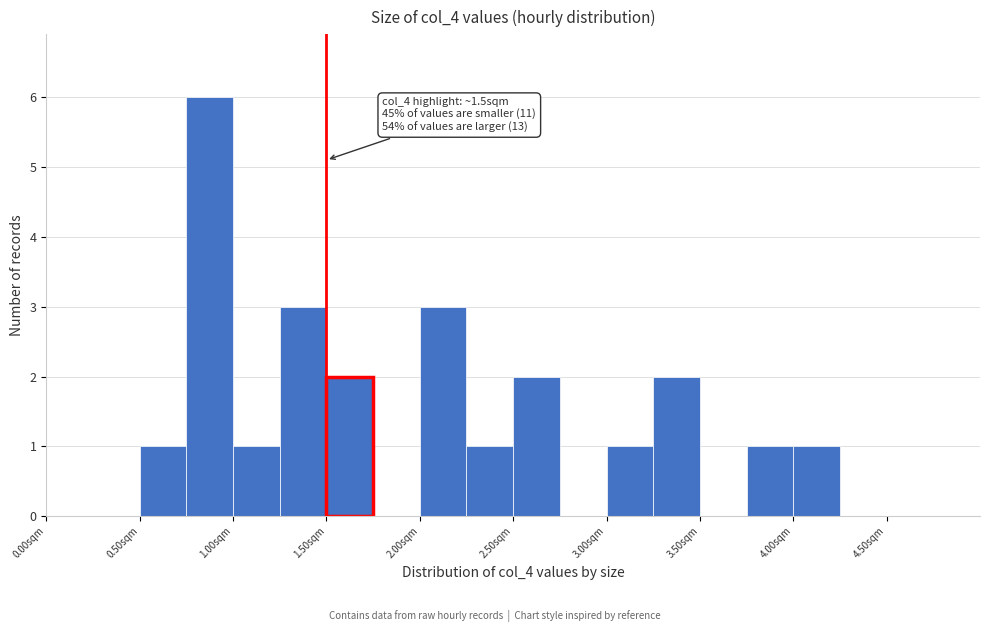

Over which range of the x-axis is the bar tallest?

0.75 to 1.00